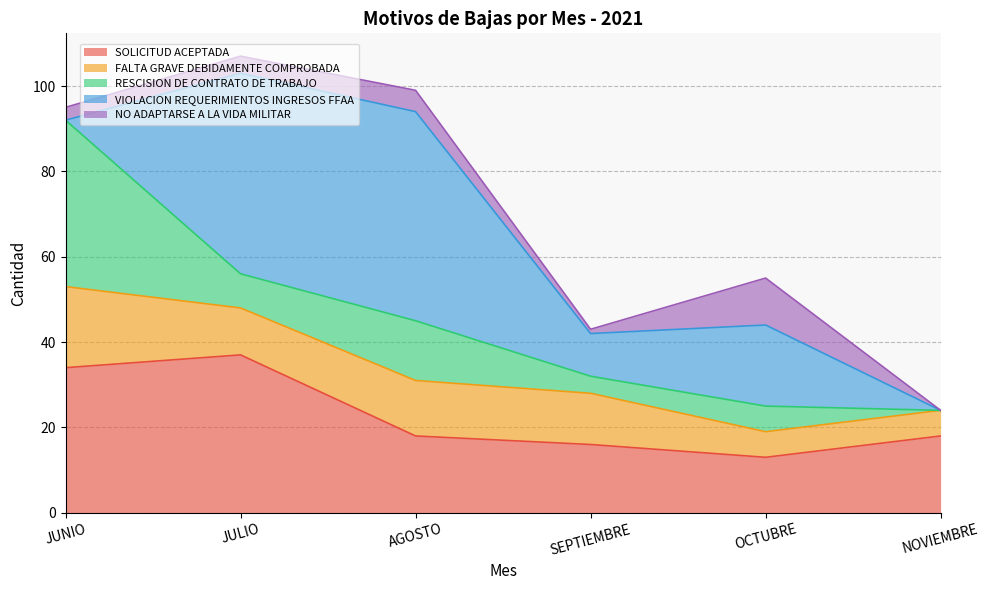

What is the difference between the maximum and minimum values in the SOLICITUD ACEPTADA series?

24